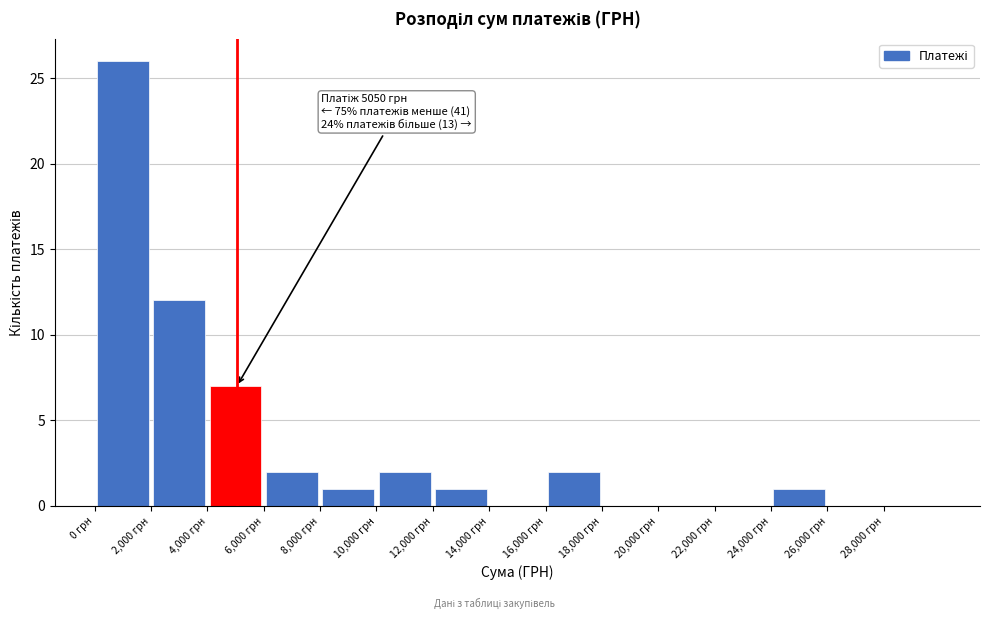

Over which range of the x-axis is the bar tallest?

0 to 2000